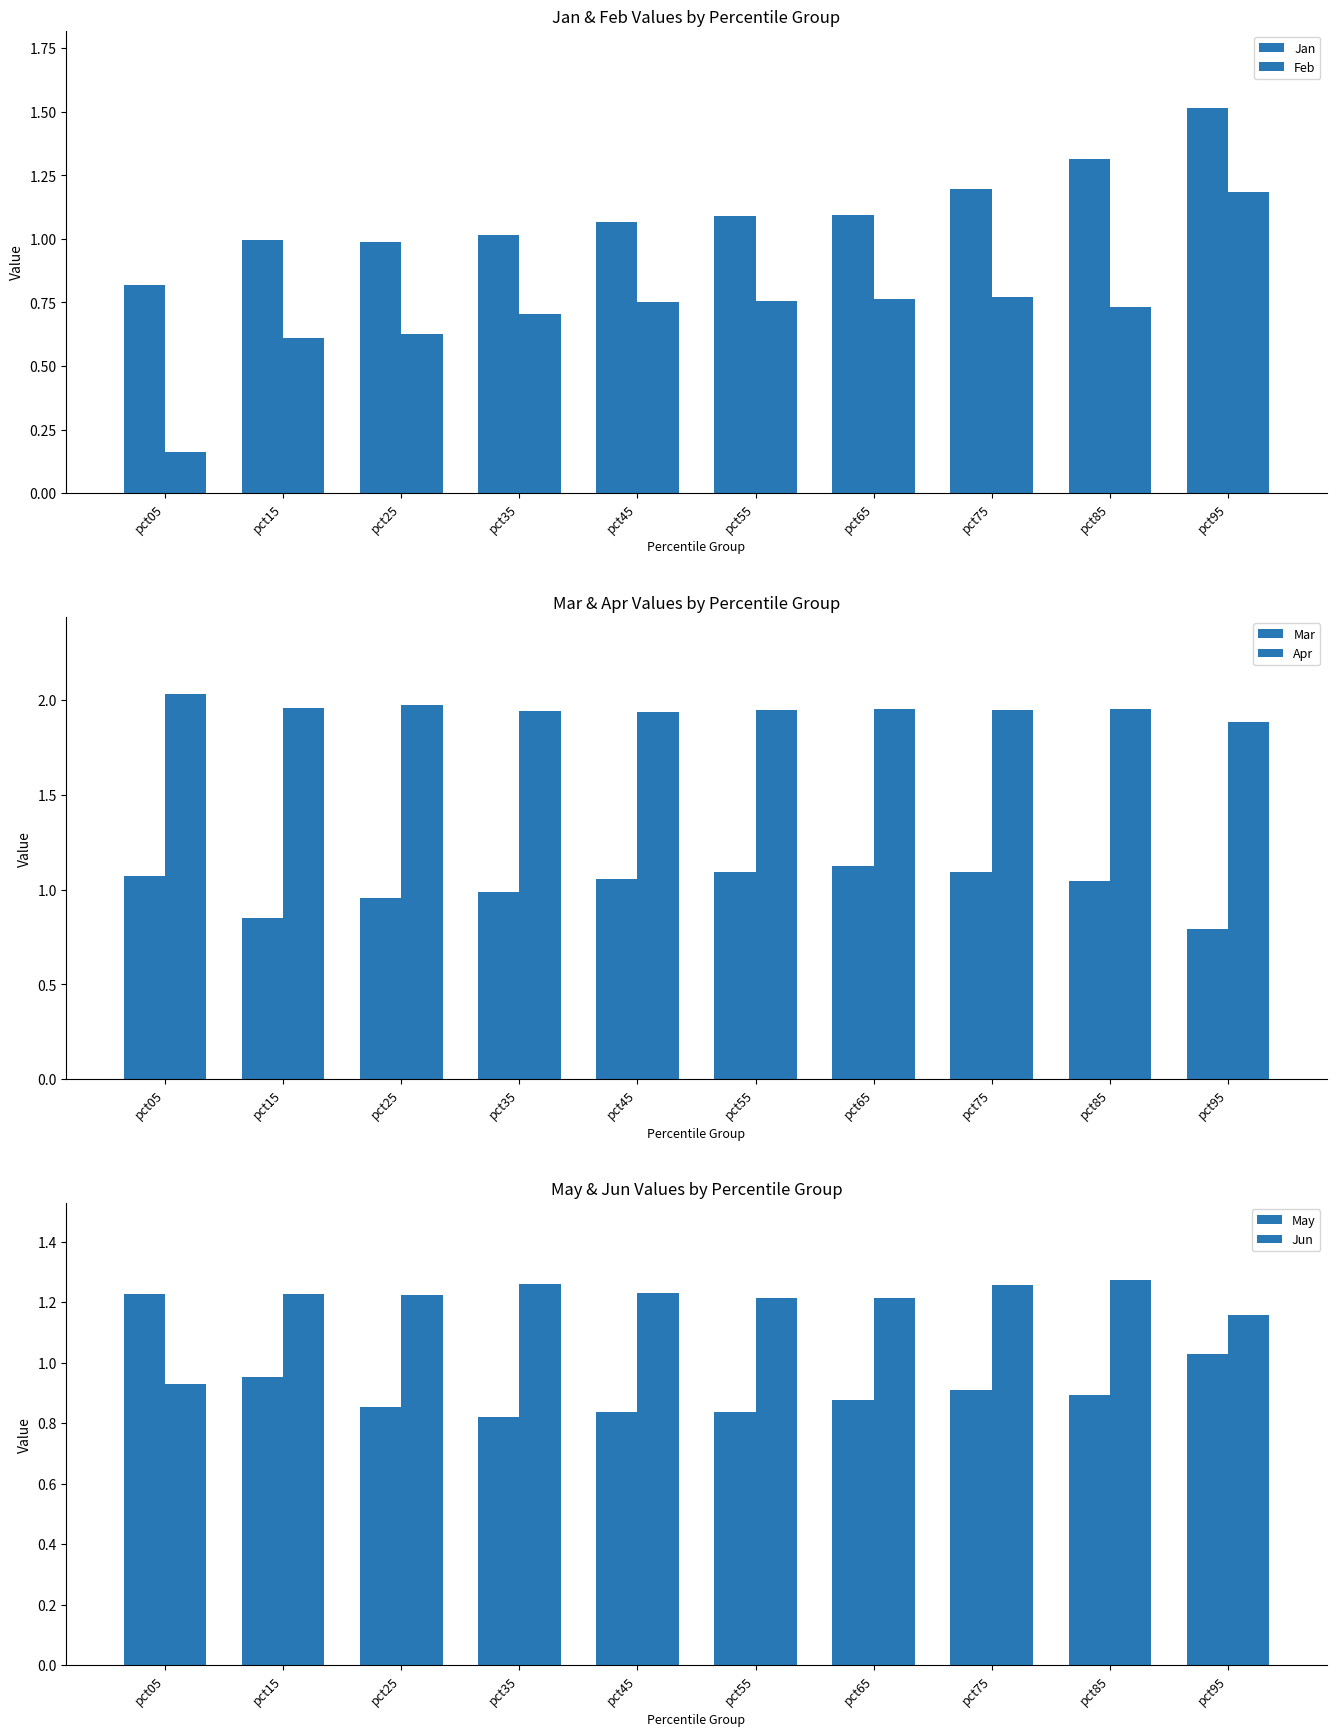

Does the chart contain stacked bars?

No